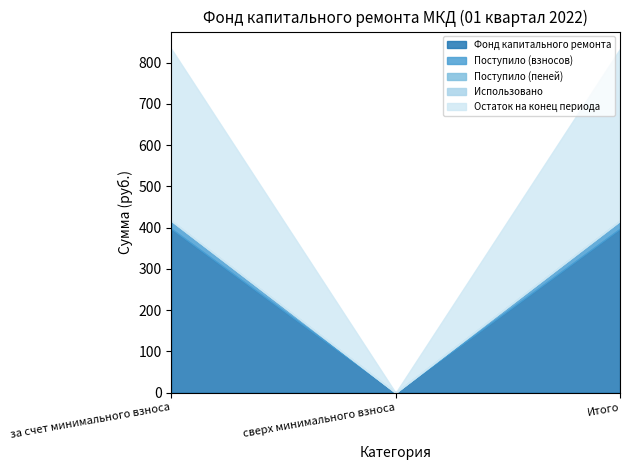

At how many categories does at least one series exceed 57?

2